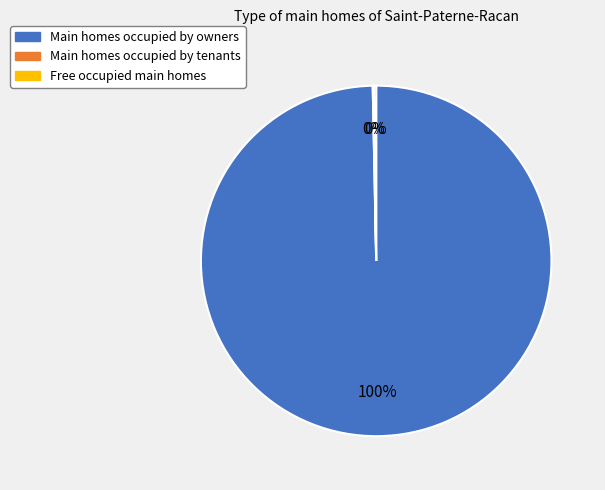

Is there a majority slice in this chart?

Yes